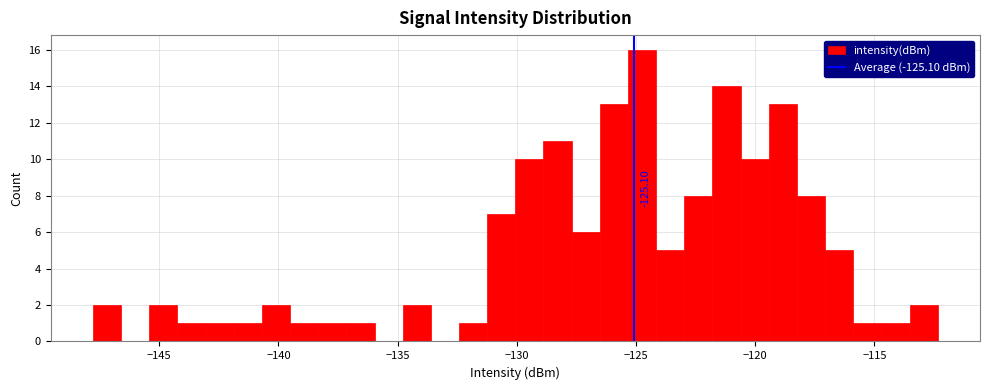

Read against the x-axis, roughly where is the centre of the tallest bar?

-124.5